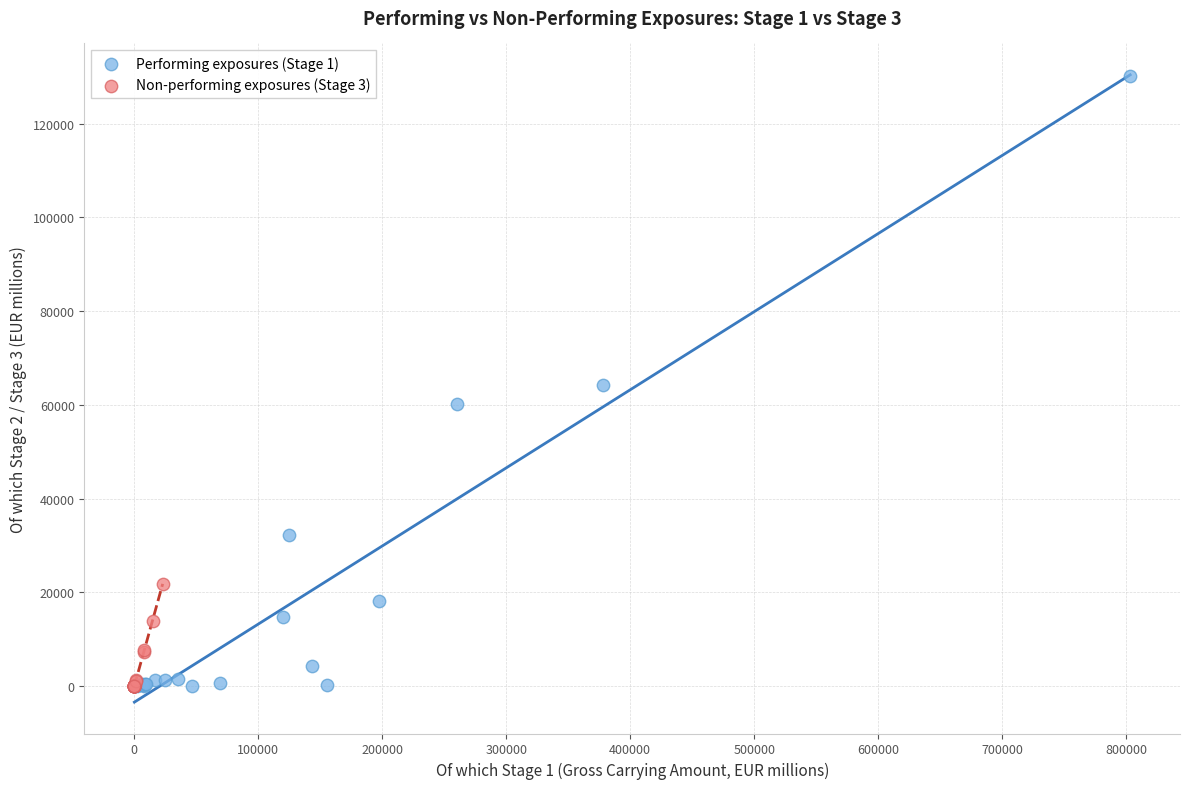

Which series has the largest Y range (max minus min)?

Performing exposures (Stage 1)